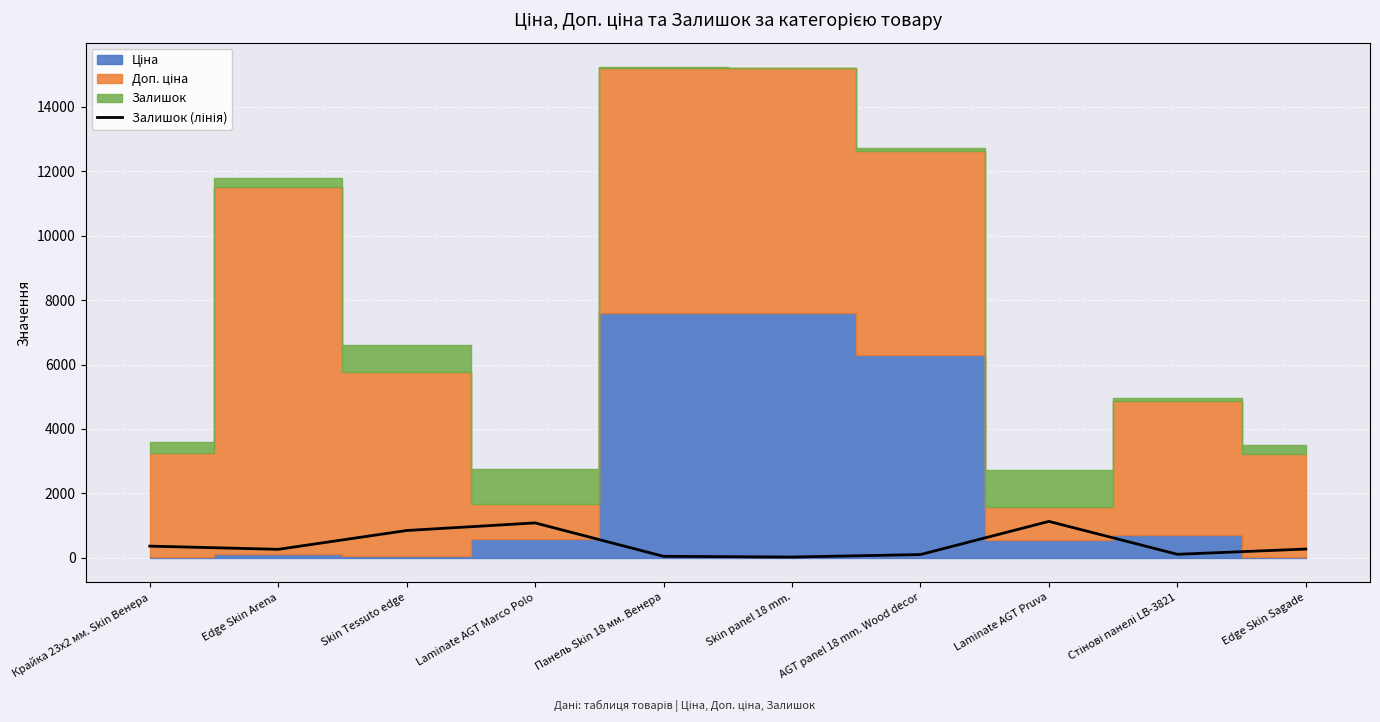

How many categories are shown in the chart?

10